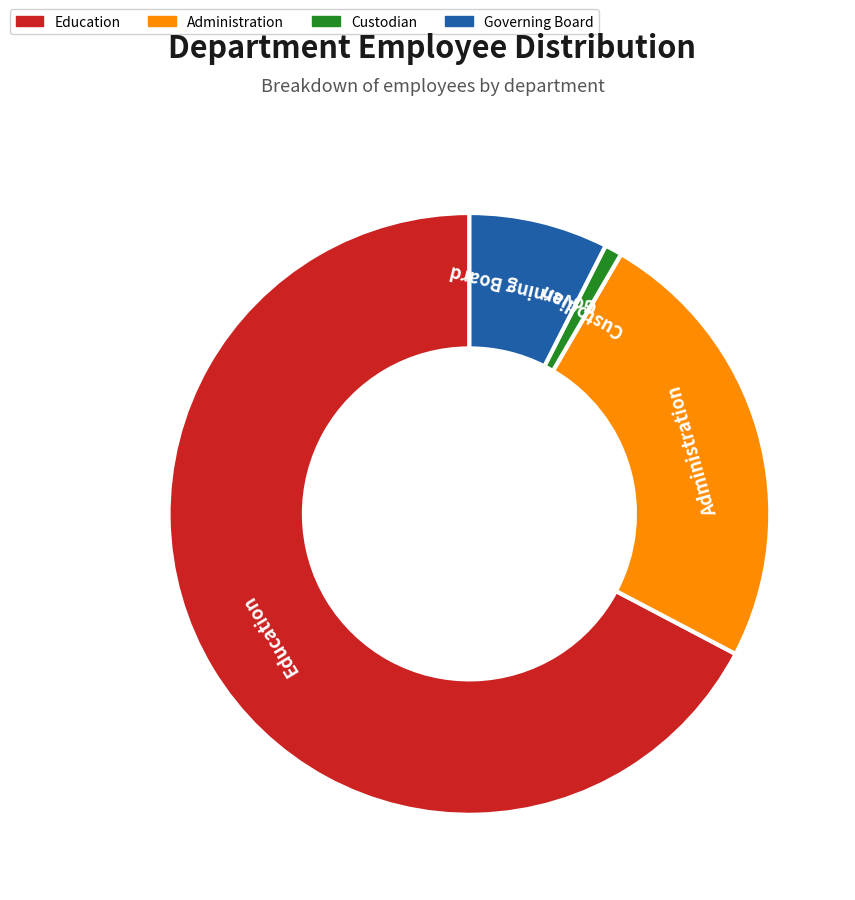

How many segments does this pie chart have?

4